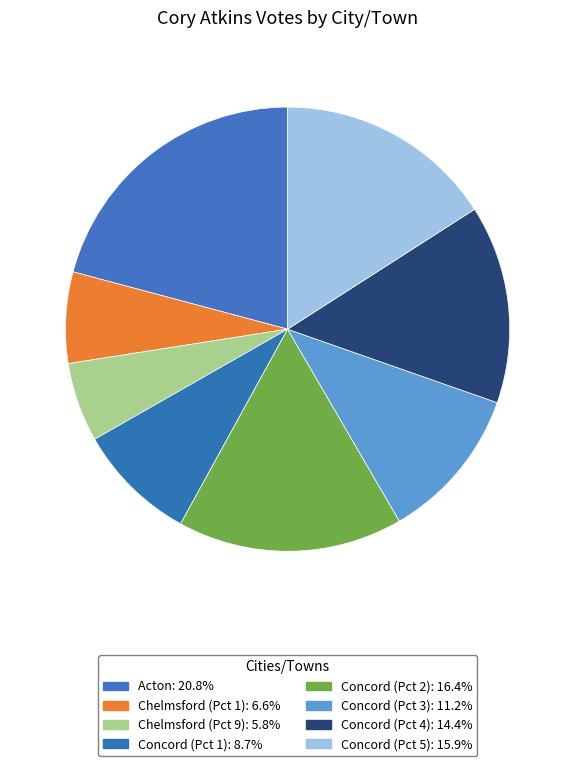

Rank the categories by value from highest to lowest.

Acton, Concord (Pct 2), Concord (Pct 5), Concord (Pct 4), Concord (Pct 3), Concord (Pct 1), Chelmsford (Pct 1), Chelmsford (Pct 9)